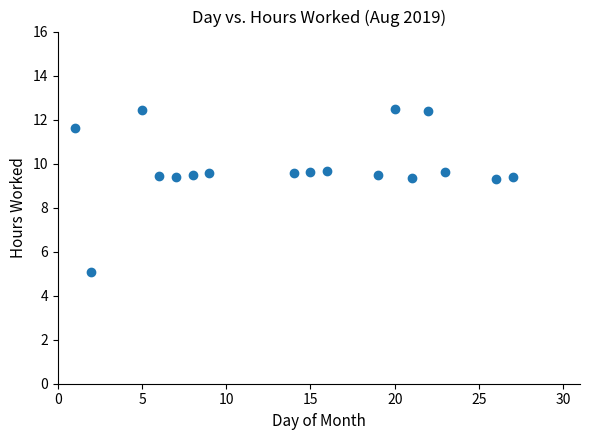

What is the range of Y values (max minus min)?

7.4